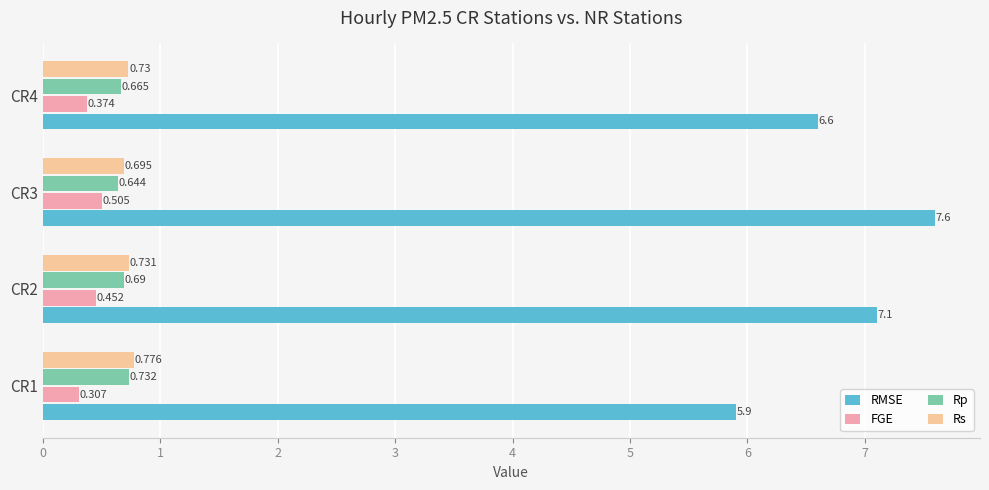

Is the value of Rp at CR3 greater than the value of RMSE at CR2?

No